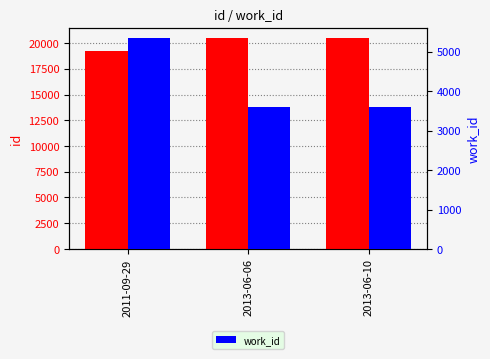

What is the sum of the id values at 2011-09-29 and 2013-06-06?

39701